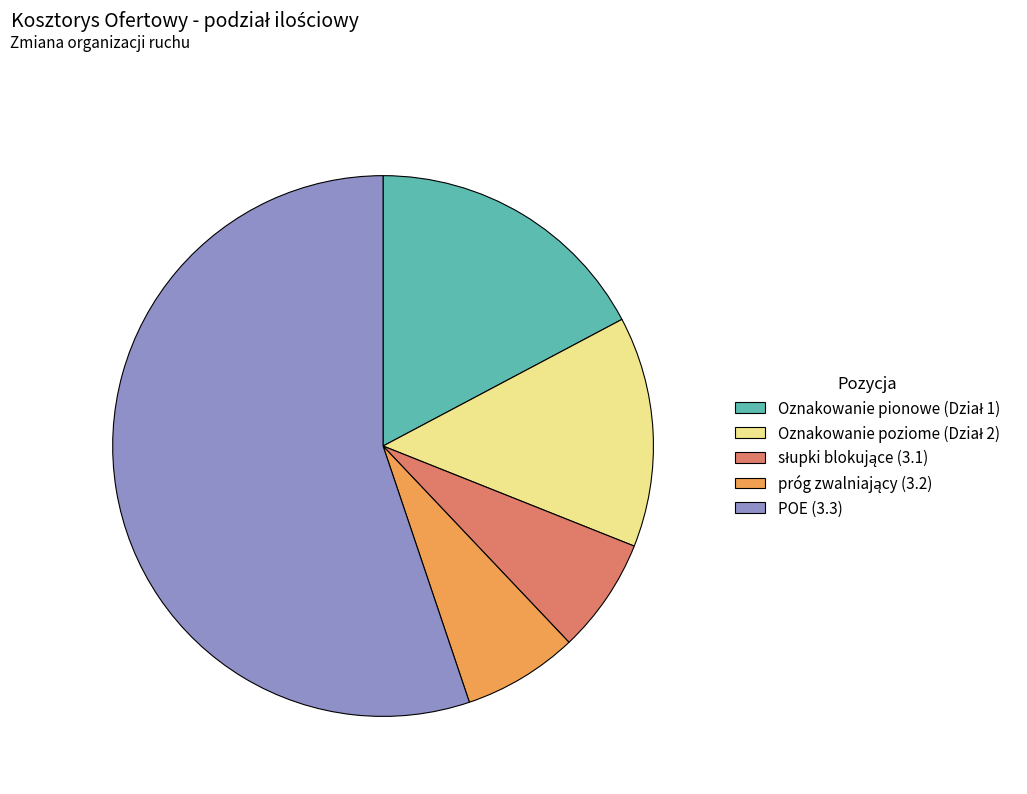

Does POE (3.3) account for over 50% of the chart?

Yes